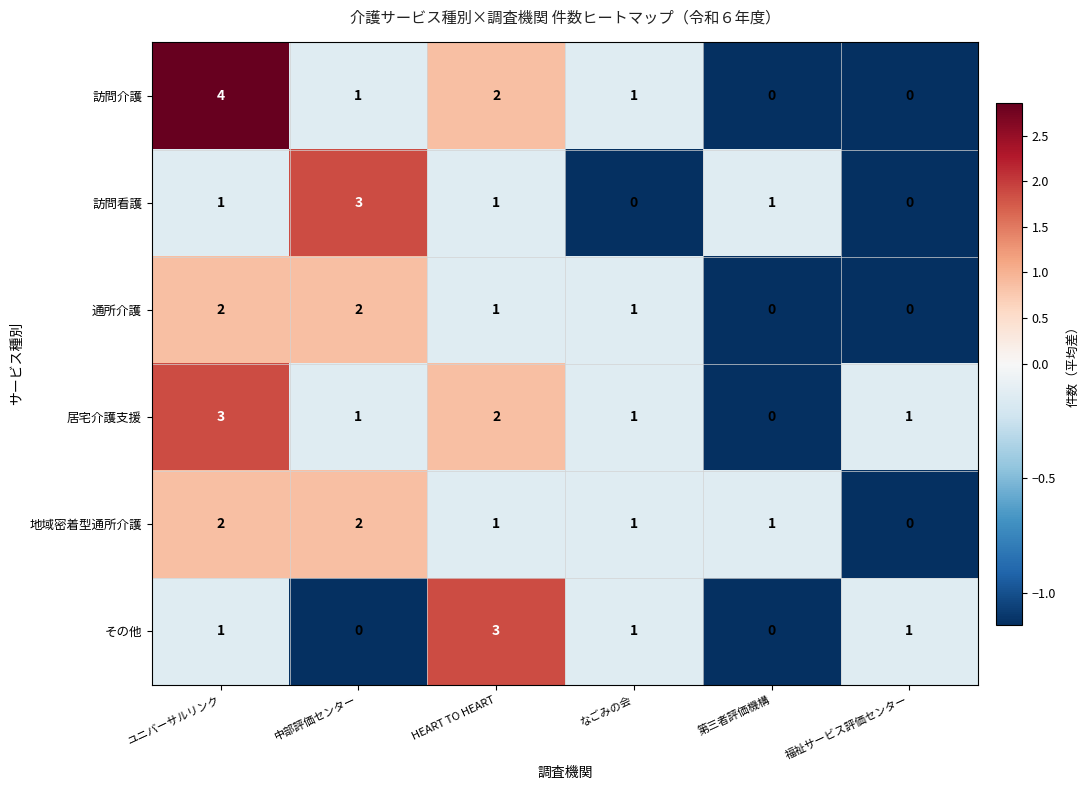

What is the difference between the highest and lowest values at ユニバーサルリンク?

3